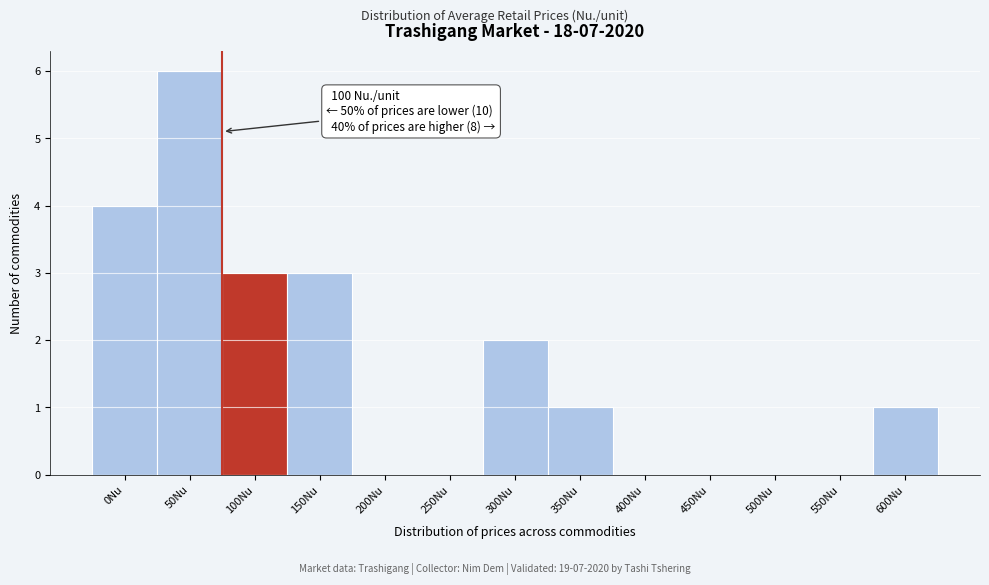

Reading right to left, list all the values displayed in this chart.

600Nu=1	550Nu=0	500Nu=0	450Nu=0	400Nu=0	350Nu=1	300Nu=2	250Nu=0	200Nu=0	150Nu=3	100Nu=3	50Nu=6	0Nu=4